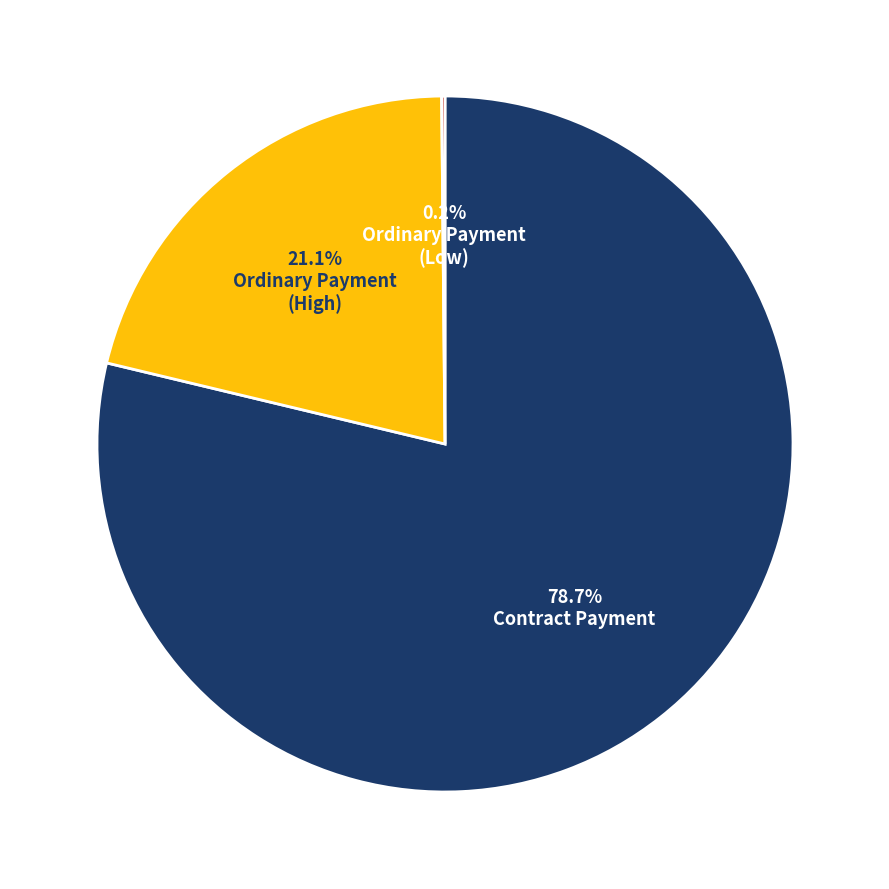

Does any single category account for the majority?

Yes